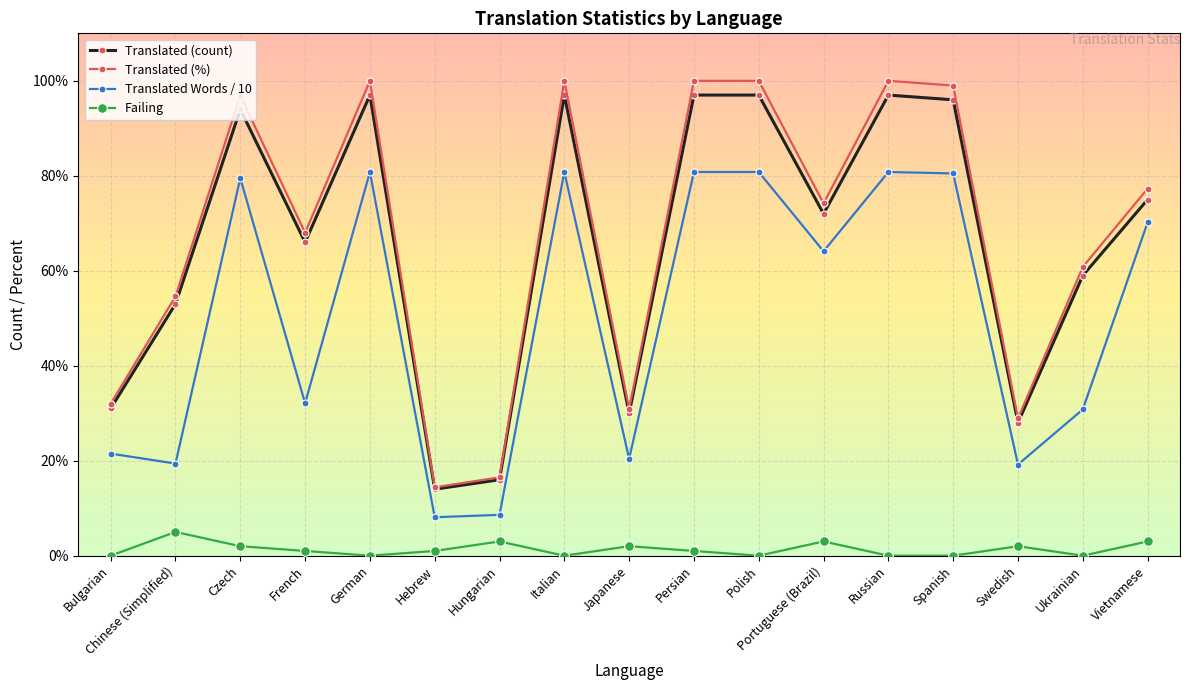

Between German and Vietnamese, which series saw the biggest shift?

Translated (%)